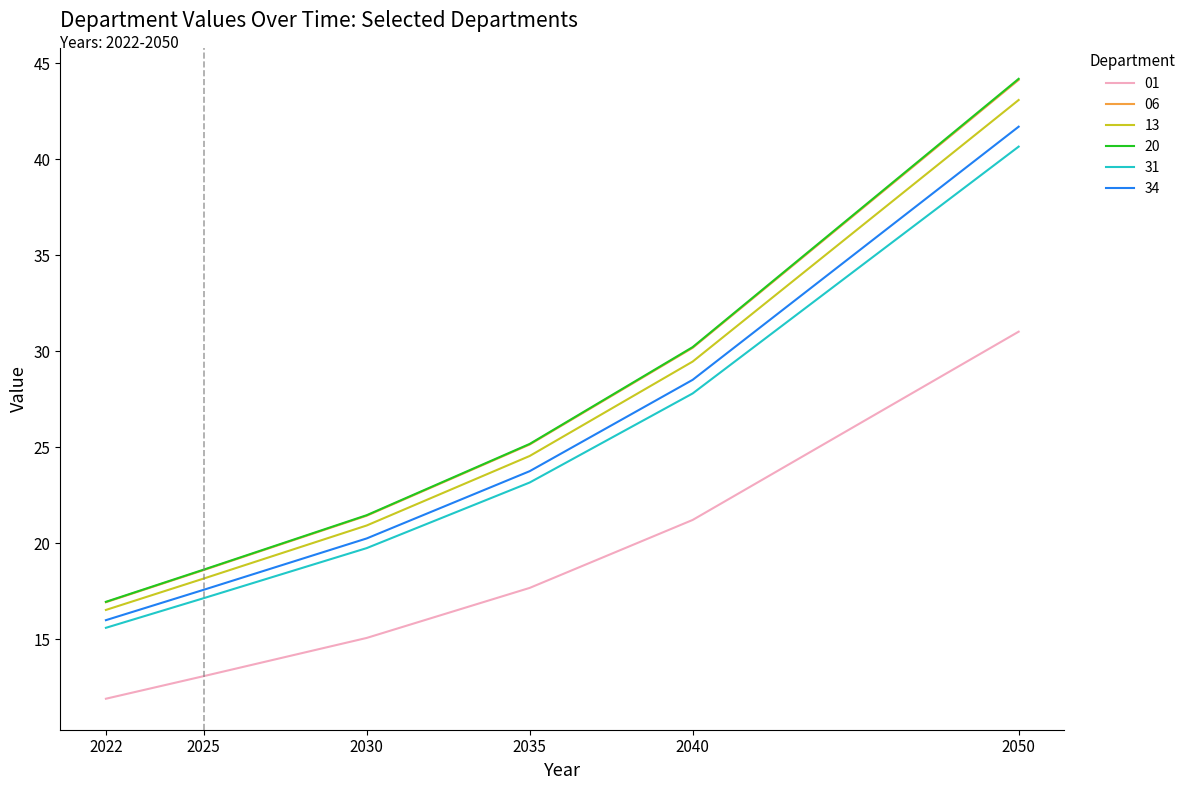

The 31 series shows 17.1 at 2025. True or false?

True